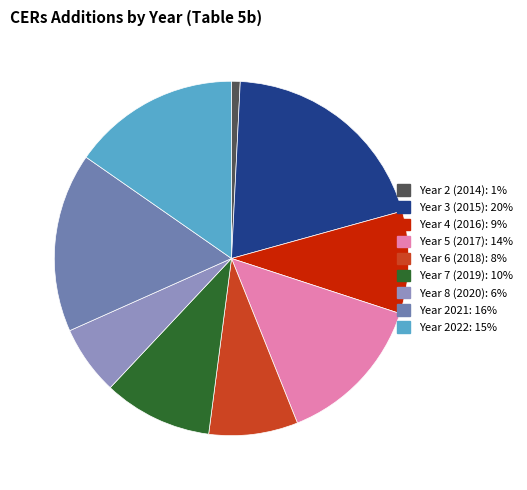

Which slice is the largest?

Year 3 (2015)